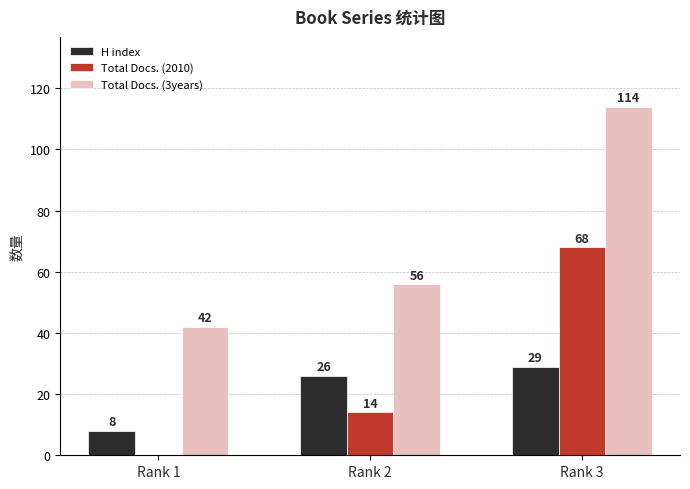

How many distinct data groups are displayed?

3